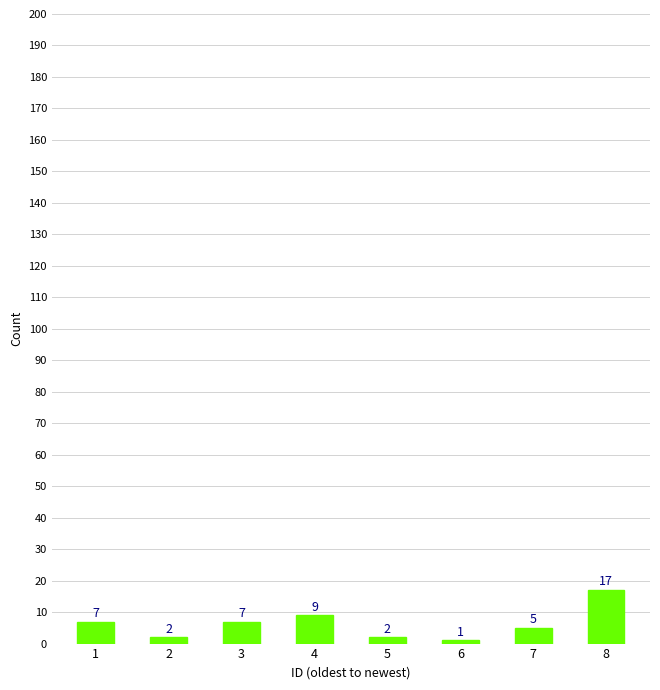

The chart shows a value of 11 at 8. True or false?

False